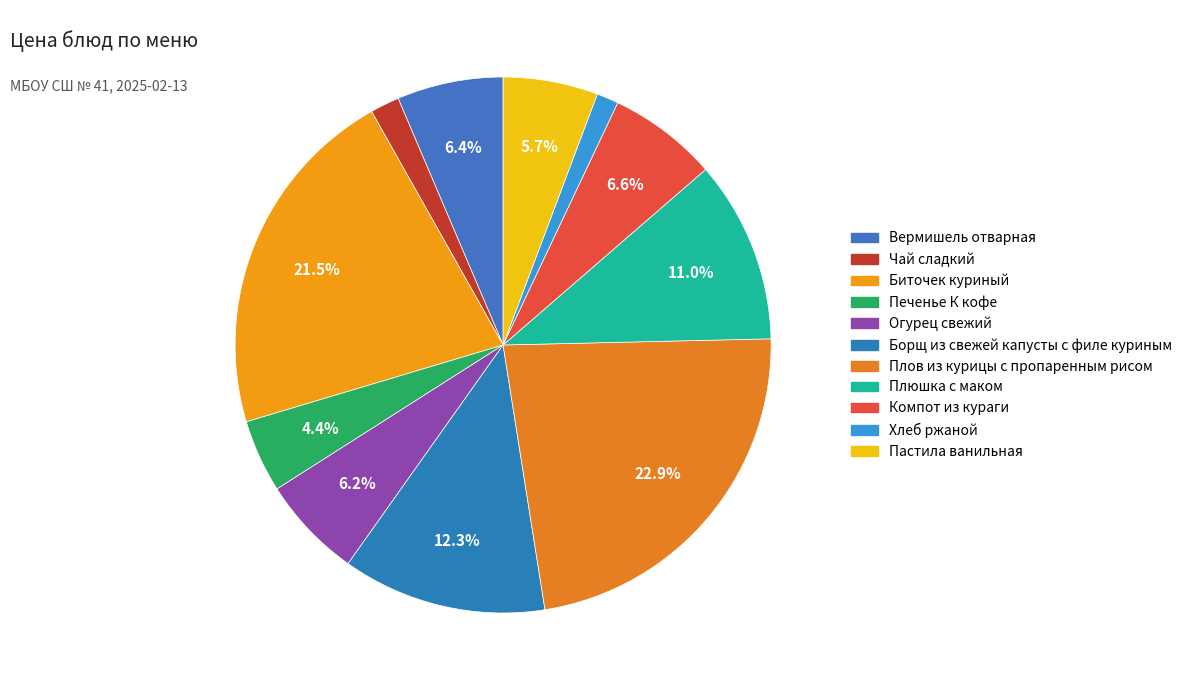

Is it true that Компот из кураги is 12% of the pie?

False